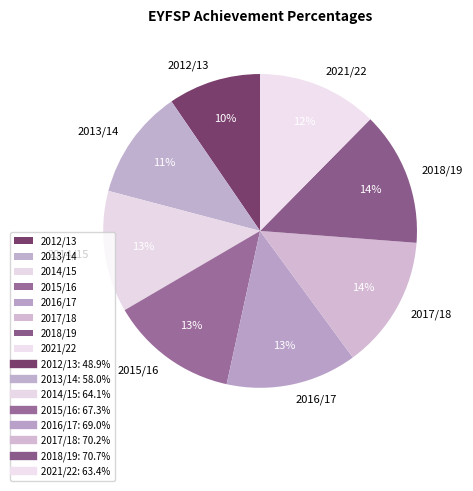

Count the number of slices in the pie.

8